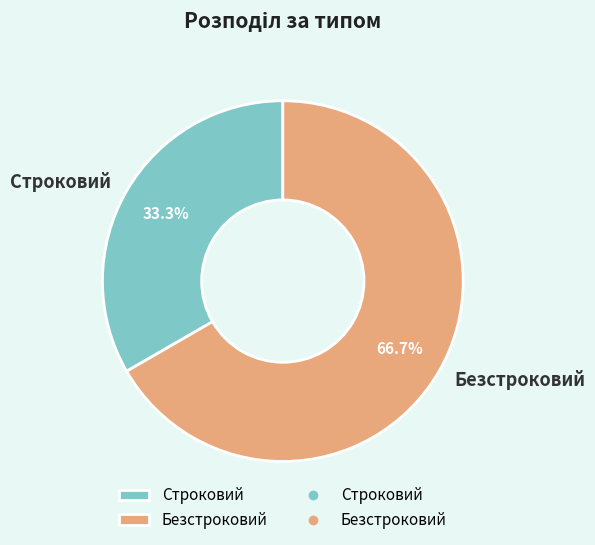

What is the smallest slice in the pie chart?

Строковий